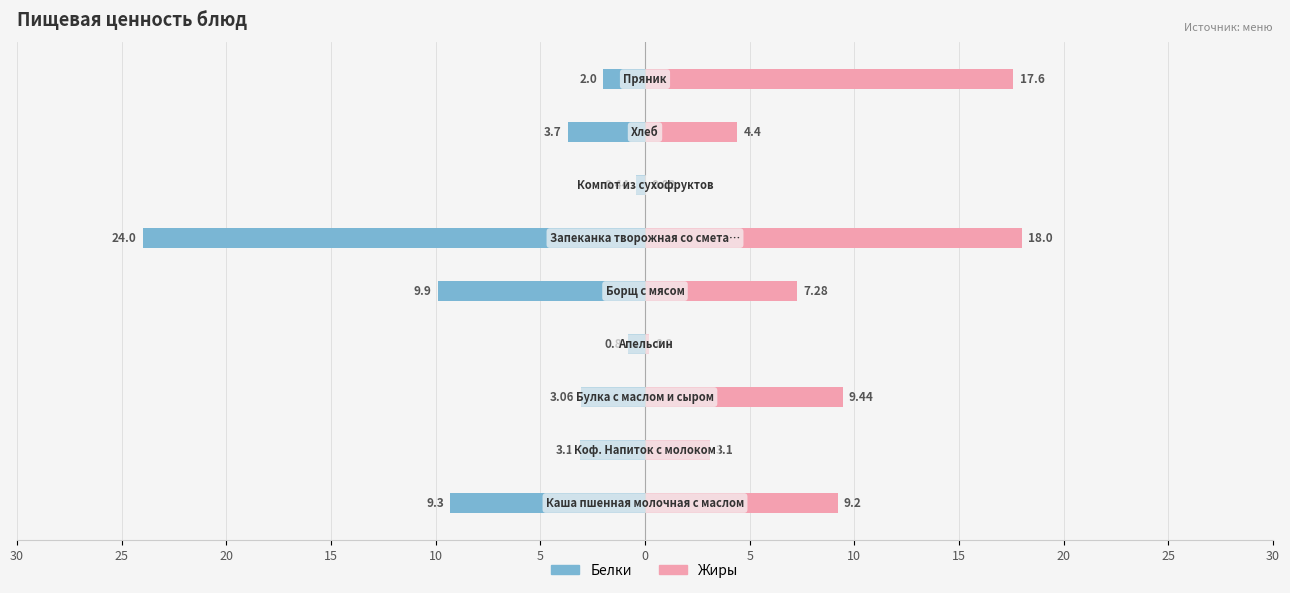

What is the value of the Белки bar at the 6th from the left?

-24.0